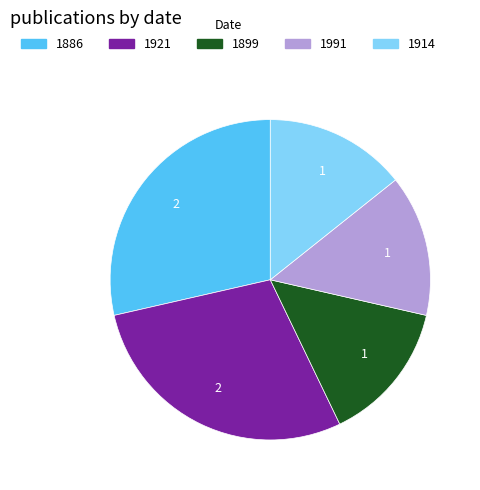

Between 1914 and 1886, which is larger?

1886